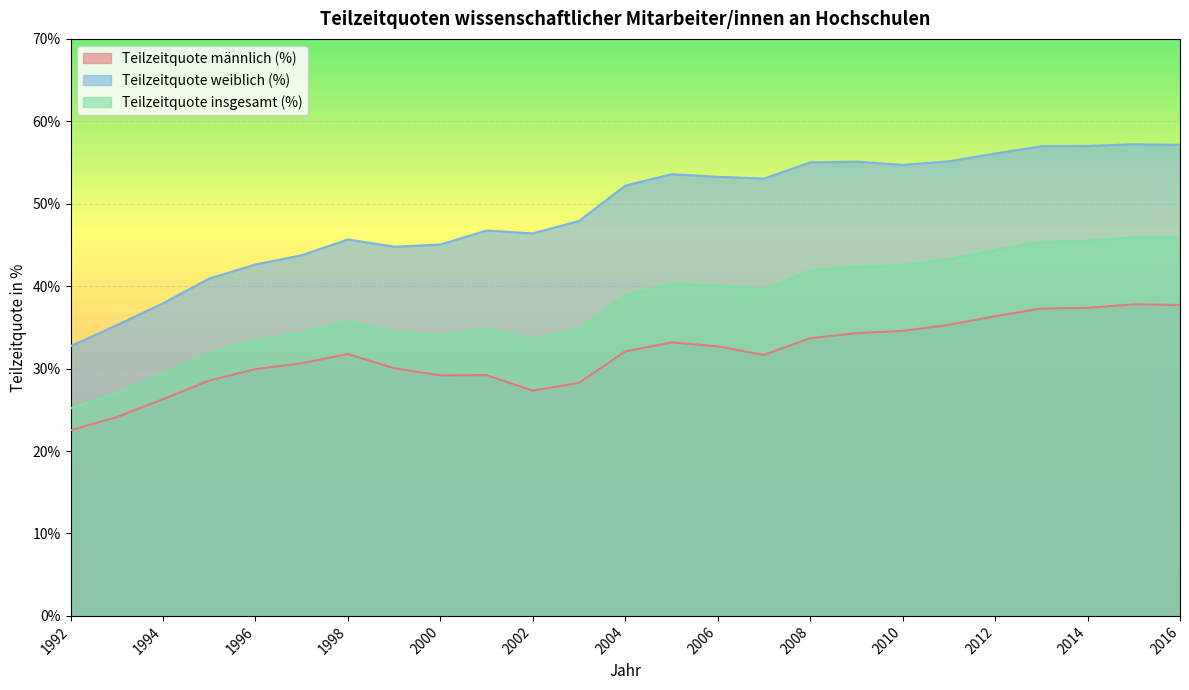

What is the maximum value for Teilzeitquote insgesamt (%)?

45.9